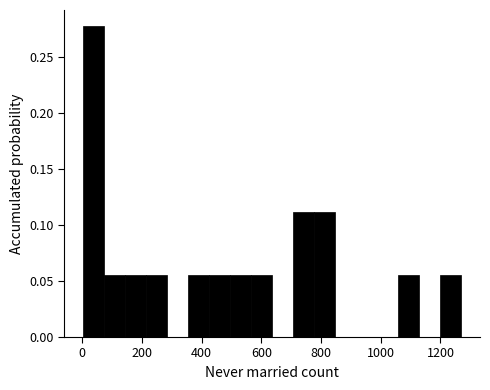

Read against the x-axis, roughly where is the centre of the tallest bar?

40